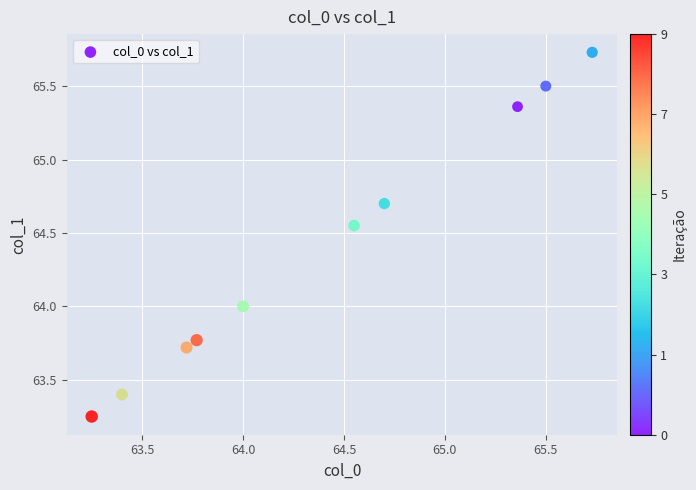

What is the range of X values (max minus min)?

2.5